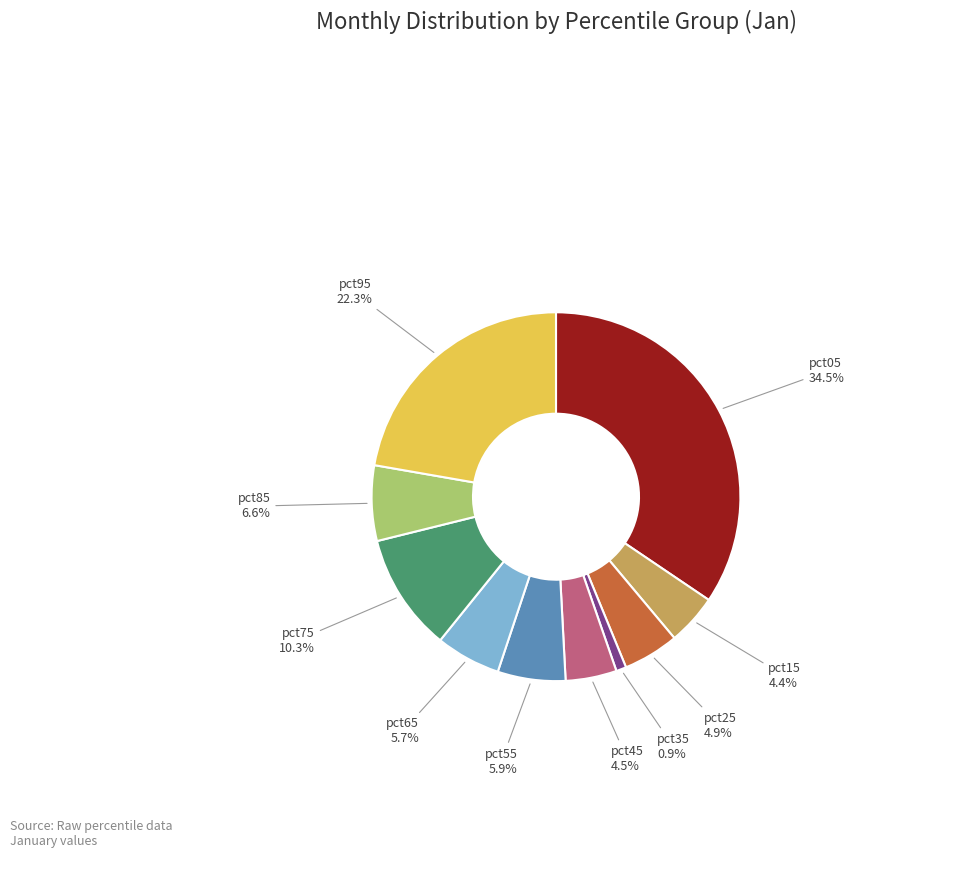

Is there any slice that represents more than half of the pie?

No